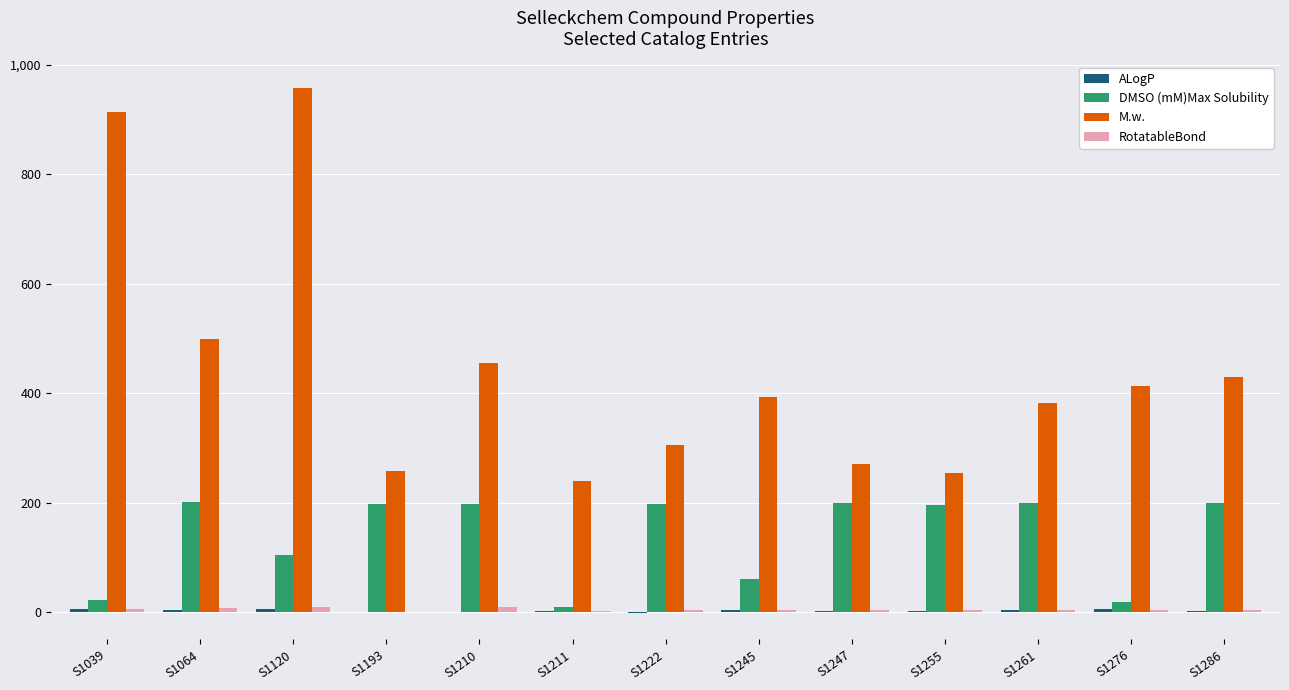

Between S1255 and S1261, which series saw the biggest shift?

M.w.